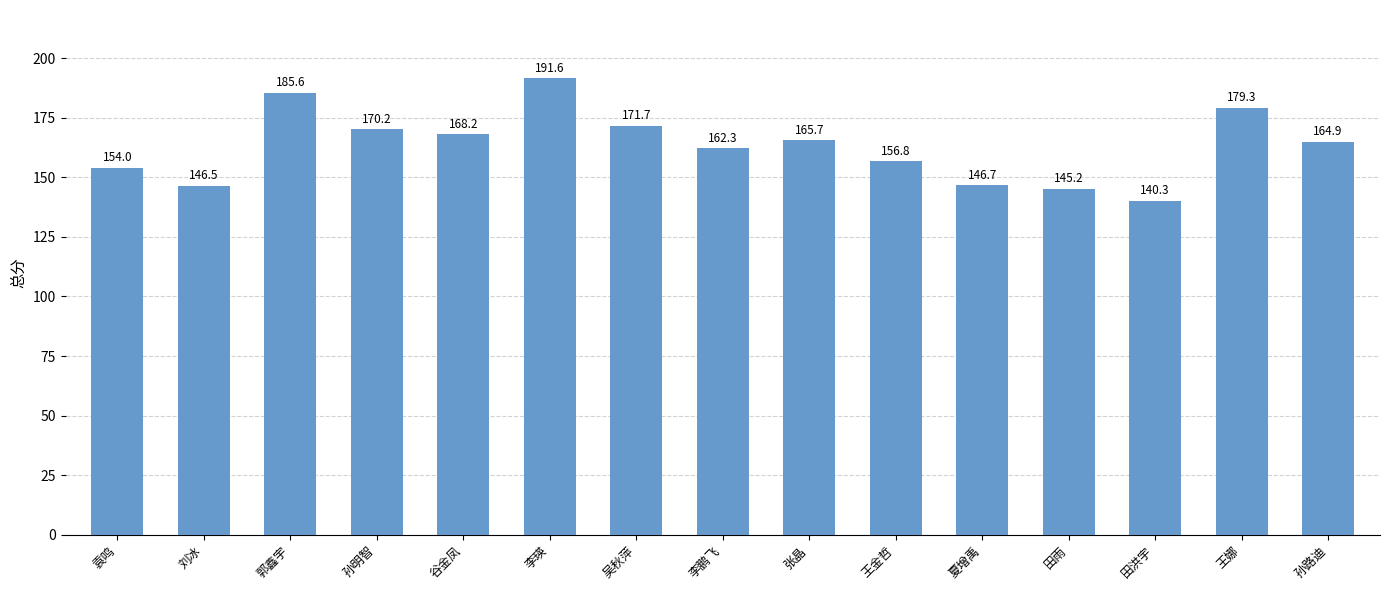

Reading left to right, list all the values displayed in this chart.

154.0	146.5	185.6	170.2	168.2	191.6	171.7	162.3	165.7	156.8	146.7	145.2	140.3	179.3	164.9